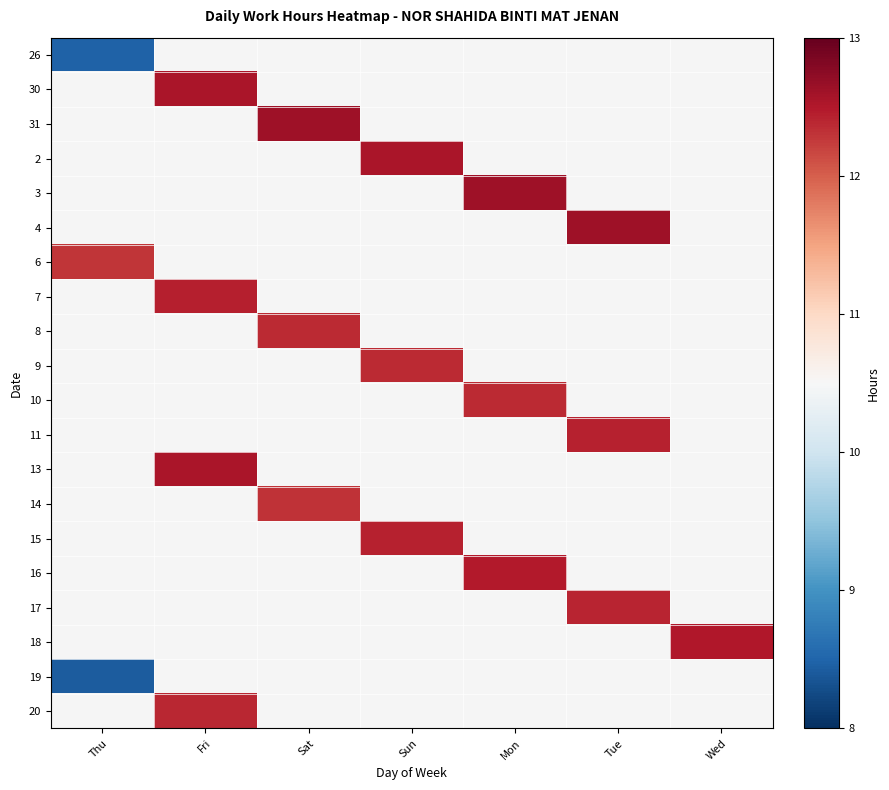

Which has a higher value, Sat or Fri?

Fri